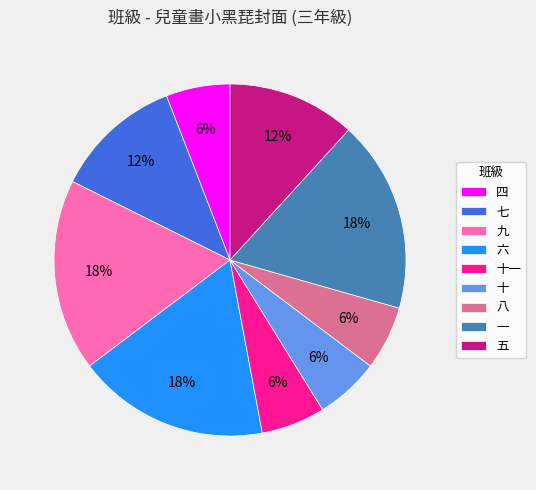

What percentage is the 五 slice, to the nearest percent?

12%